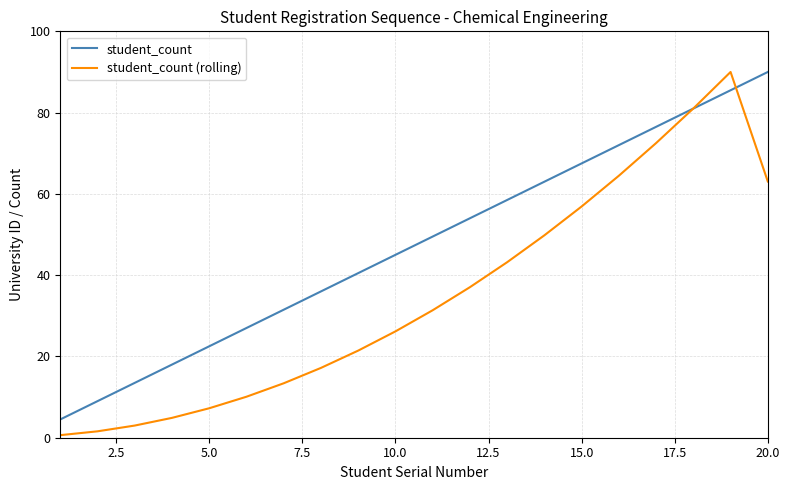

Which series has the largest total across all categories?

student_count